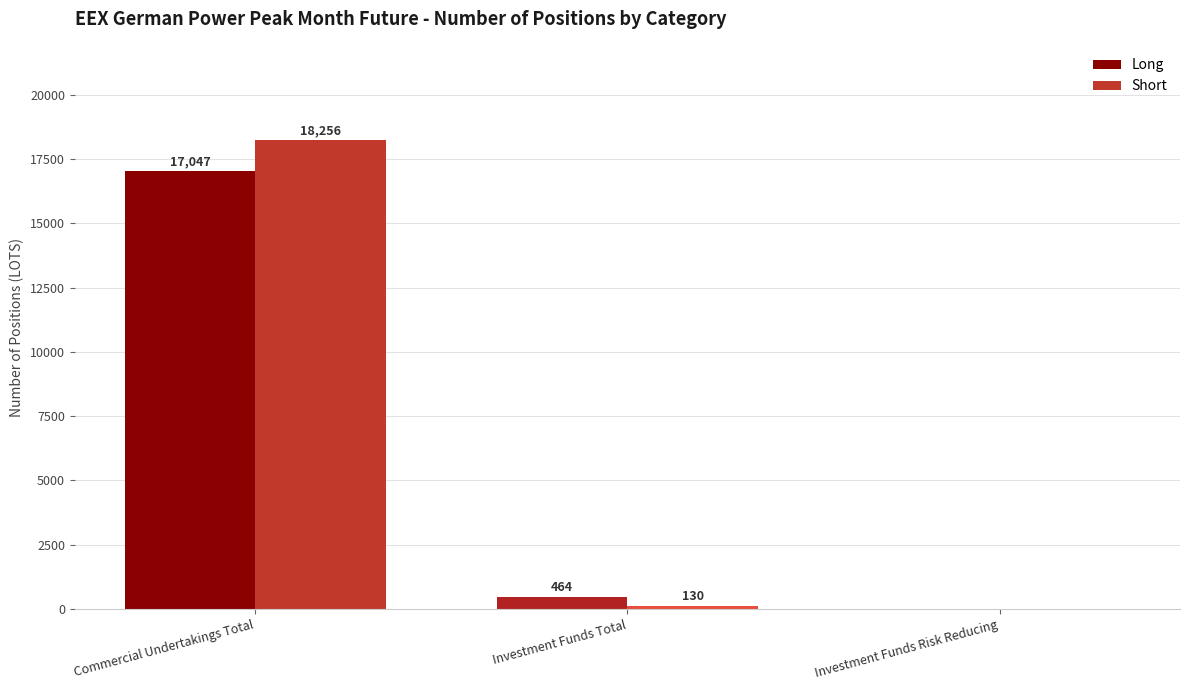

The Long series shows -10628 at Investment Funds Risk Reducing. True or false?

False